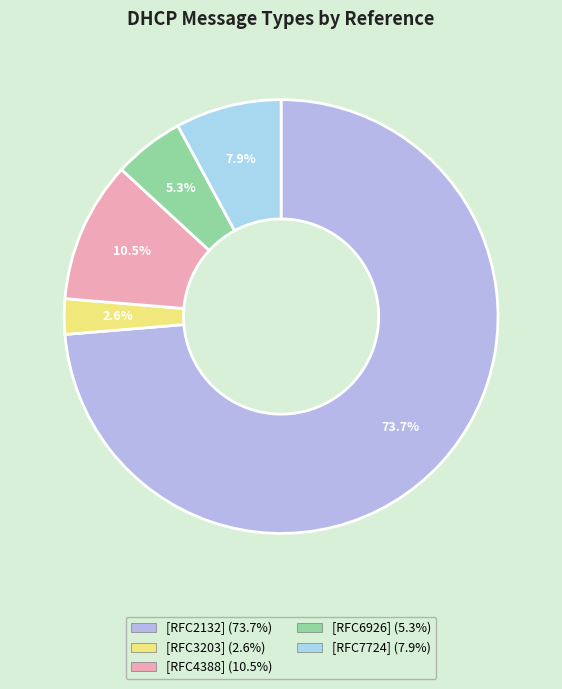

Count the number of slices in the pie.

5